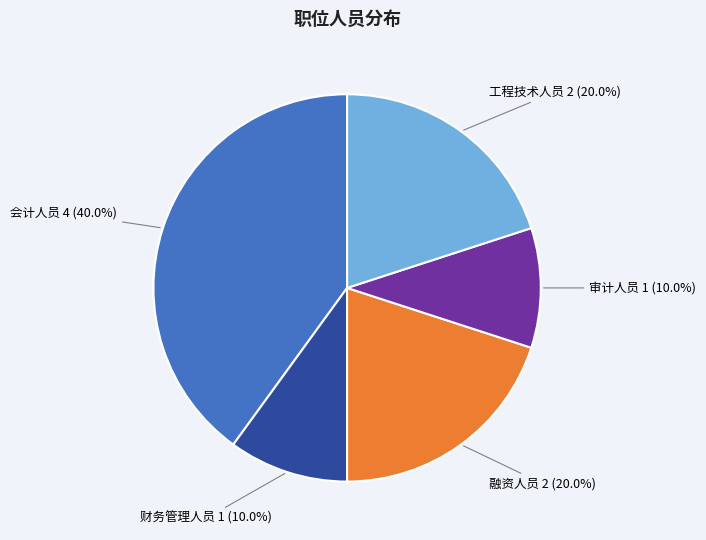

The 工程技术人员 slice represents 20% of the pie. True or false?

True